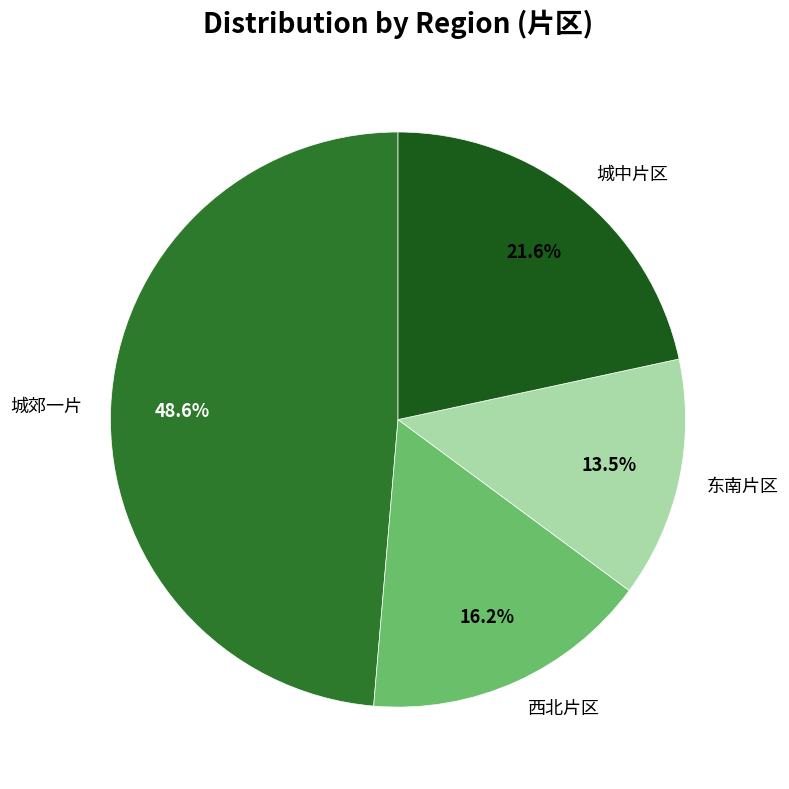

Which has a higher value, 西北片区 or 城中片区?

城中片区